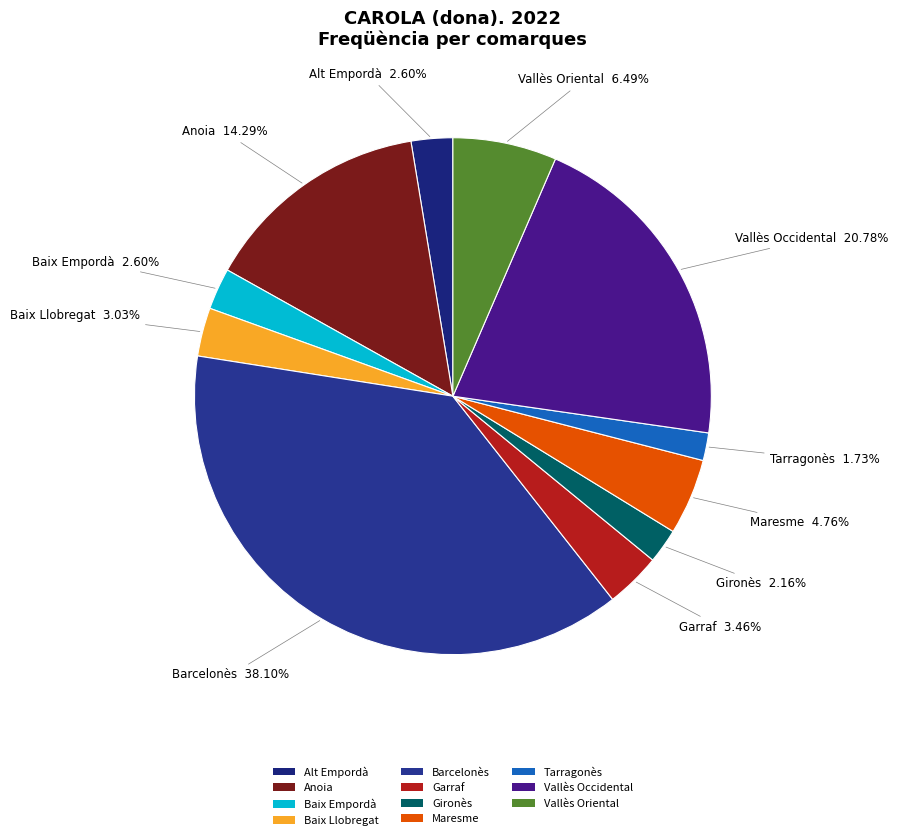

How many slices are in this pie chart?

11